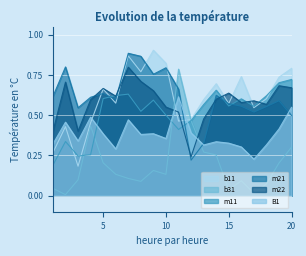

What are all the series names shown in the legend?

b11, b31, m11, m21, m22, B1